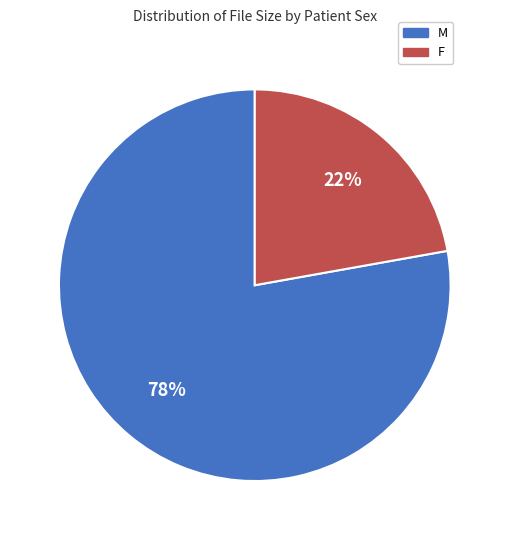

Rank the categories by value from highest to lowest.

M, F